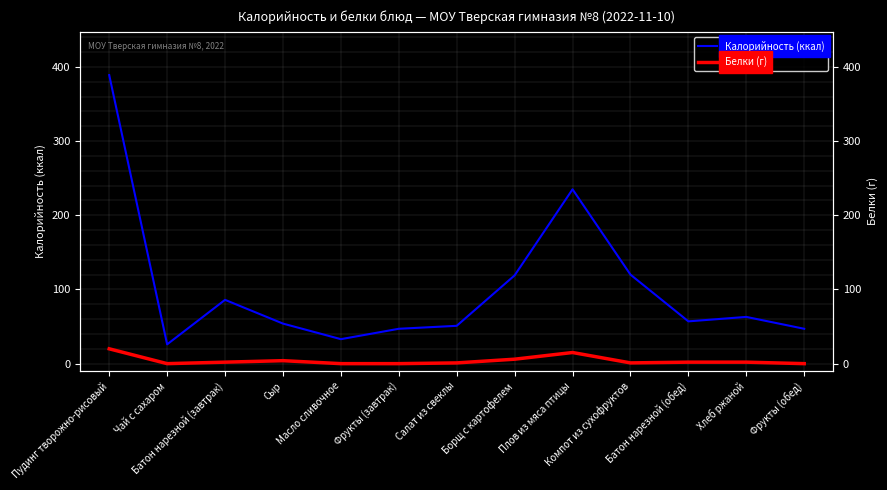

At Компот из сухофруктов, list the series in order from largest to smallest.

Калорийность (ккал), Белки (г)